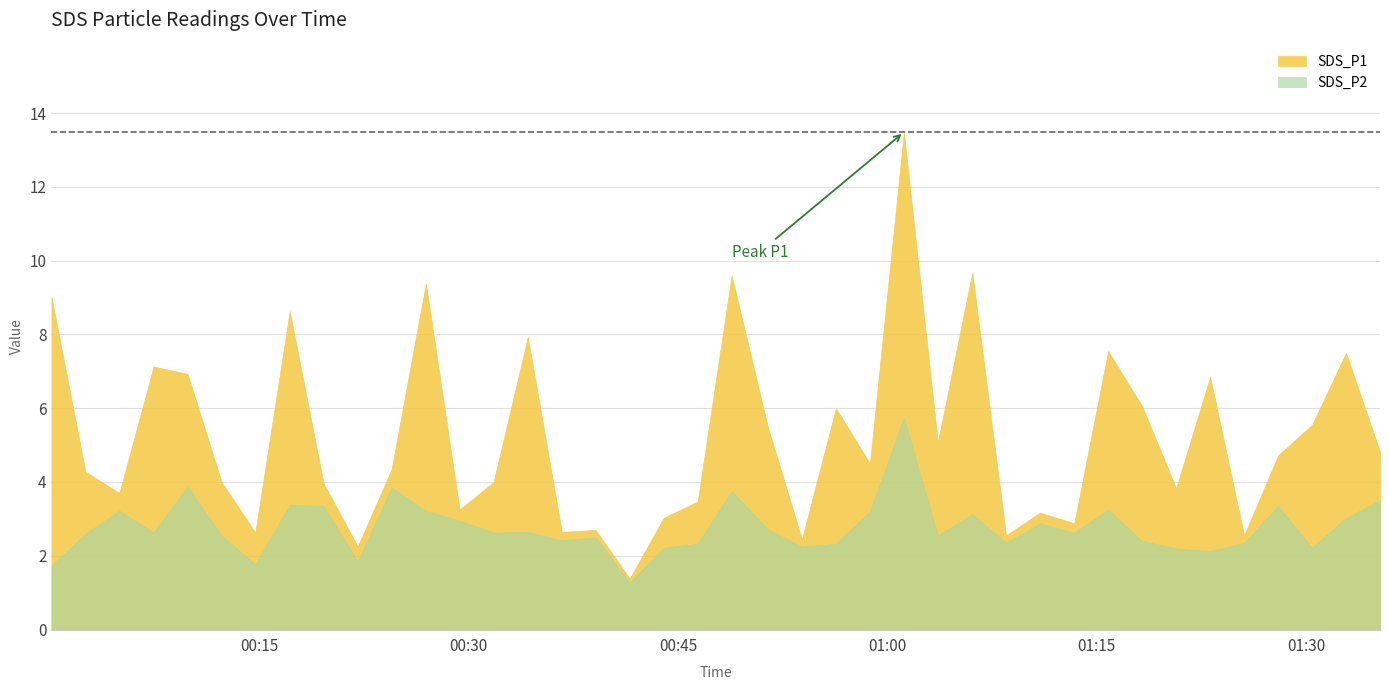

How many values in the SDS_P2 series exceed 2?

36